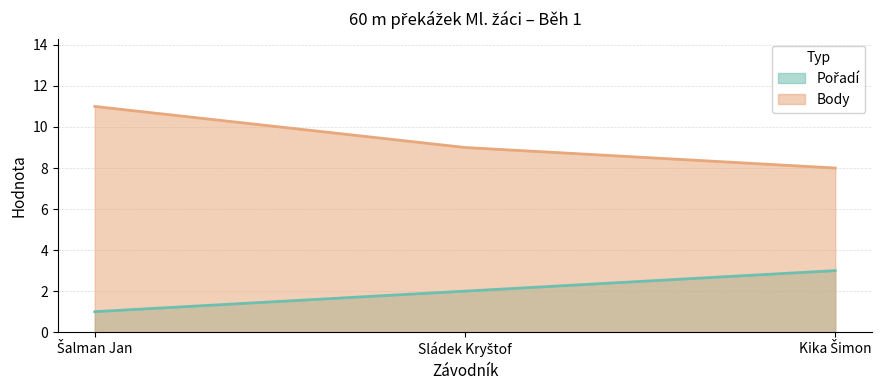

Reading left to right, extract all data points from this chart.

Pořadí: Šalman Jan=1	Sládek Kryštof=2	Kika Šimon=3
Body: Šalman Jan=11	Sládek Kryštof=9	Kika Šimon=8